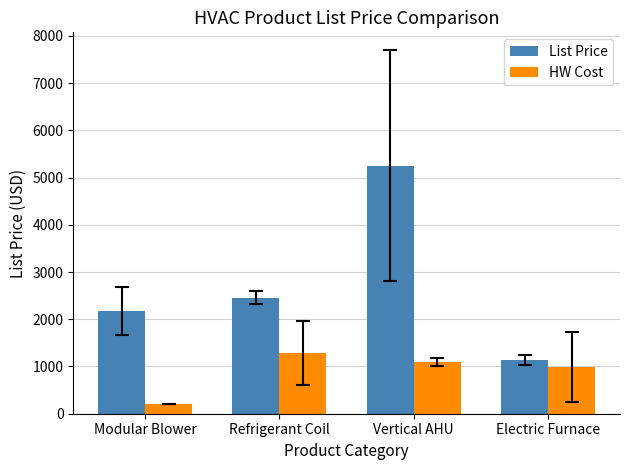

What is the average value of the List Price series?

2757.9